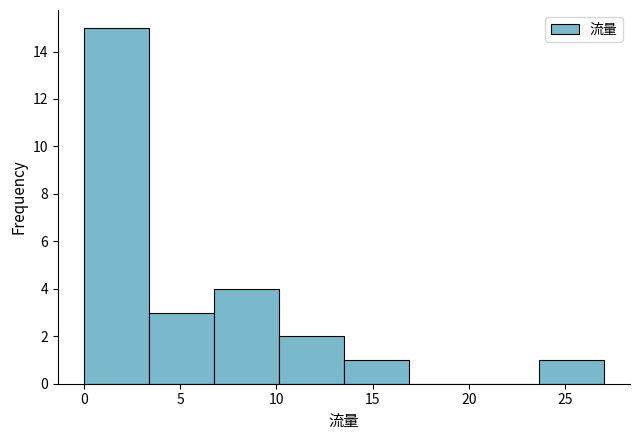

Reading left to right, list every bar in this chart as the range it spans on the x-axis followed by its height. Neither the bar edges nor the heights are printed on the chart, so give them approximately, as read against the axes.

0.0 to 3.5: 15
3.5 to 7.0: 3
7.0 to 10.0: 4
10.0 to 13.5: 2
13.5 to 17.0: 1
17.0 to 20.5: 0
20.5 to 23.5: 0
23.5 to 27.0: 1